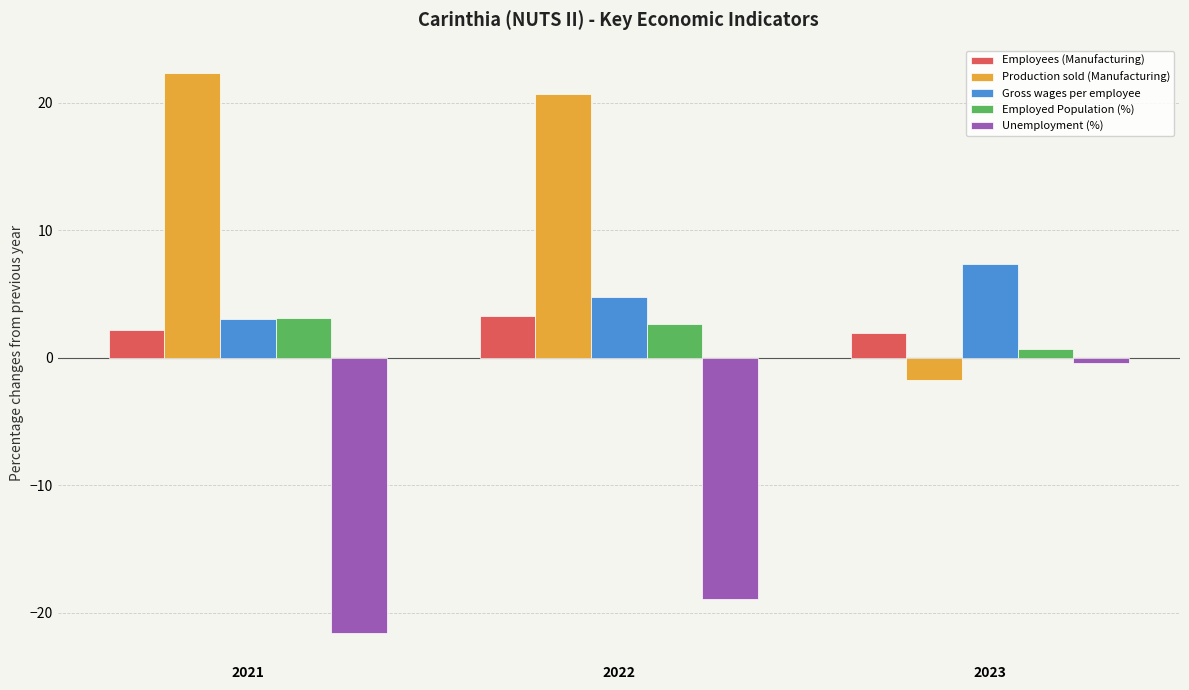

Where does the Production sold (Manufacturing) series first go above 20?

2021